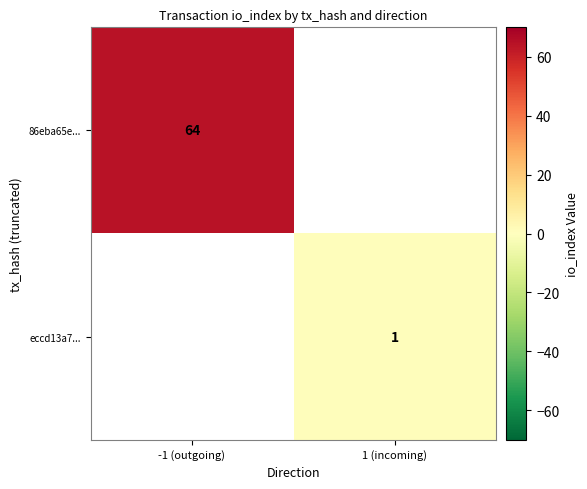

At which category does the chart reach its minimum across all series?

1 (incoming)